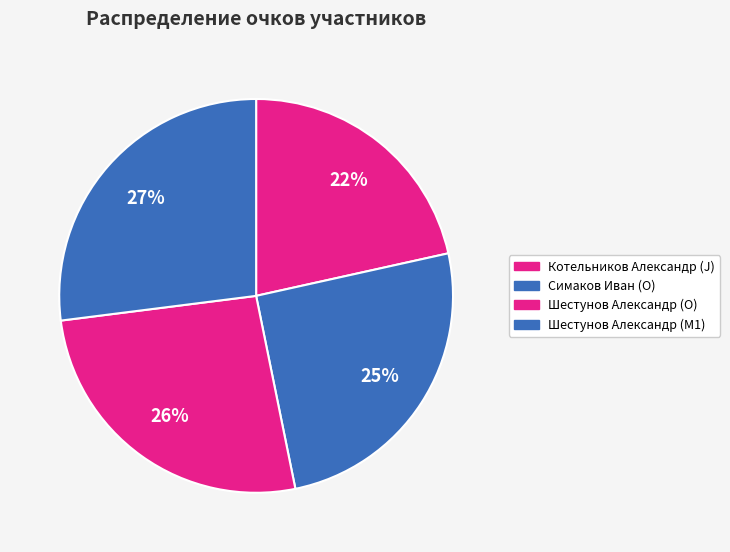

Rank the categories by value from lowest to highest.

Котельников Александр (J), Симаков Иван (O), Шестунов Александр (O), Шестунов Александр (M1)